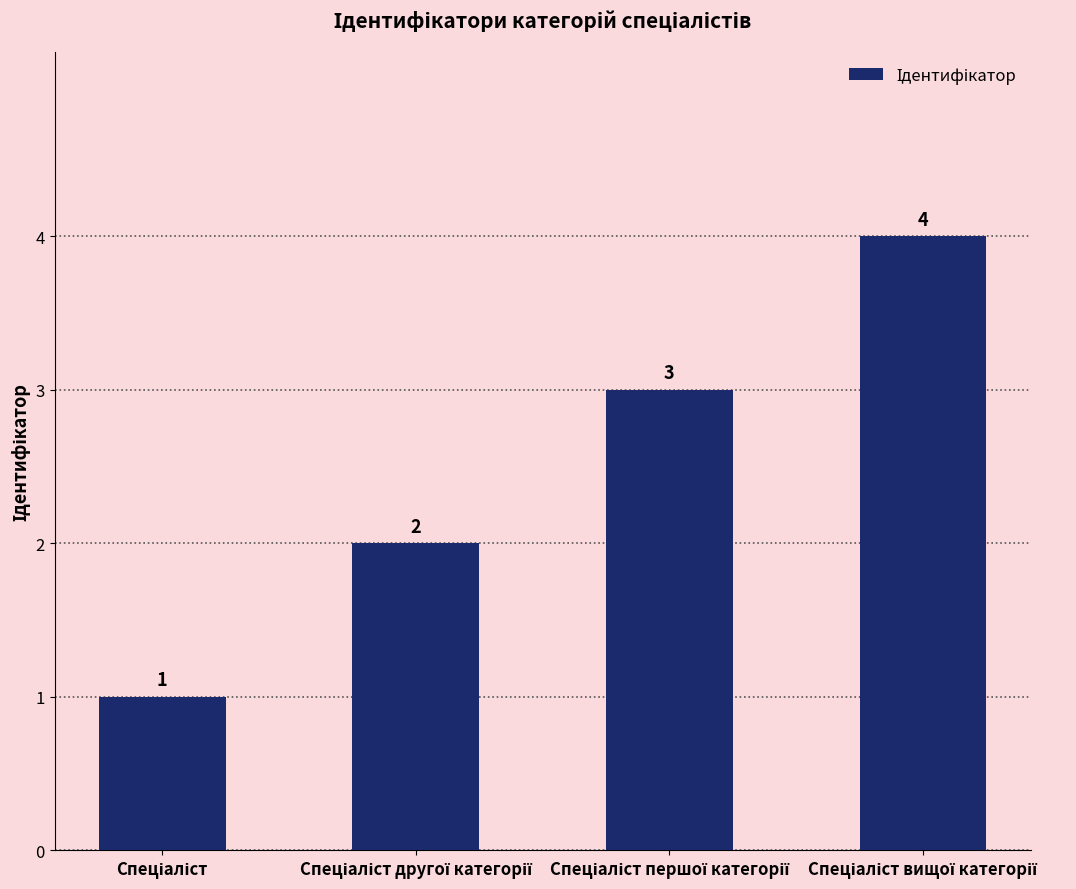

What is the maximum value shown in the chart?

4